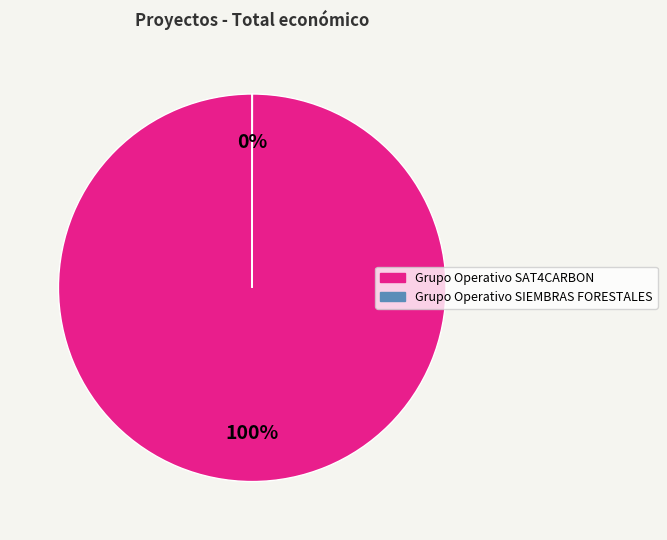

Is it true that Grupo Operativo SAT4CARBON is 100% of the pie?

True